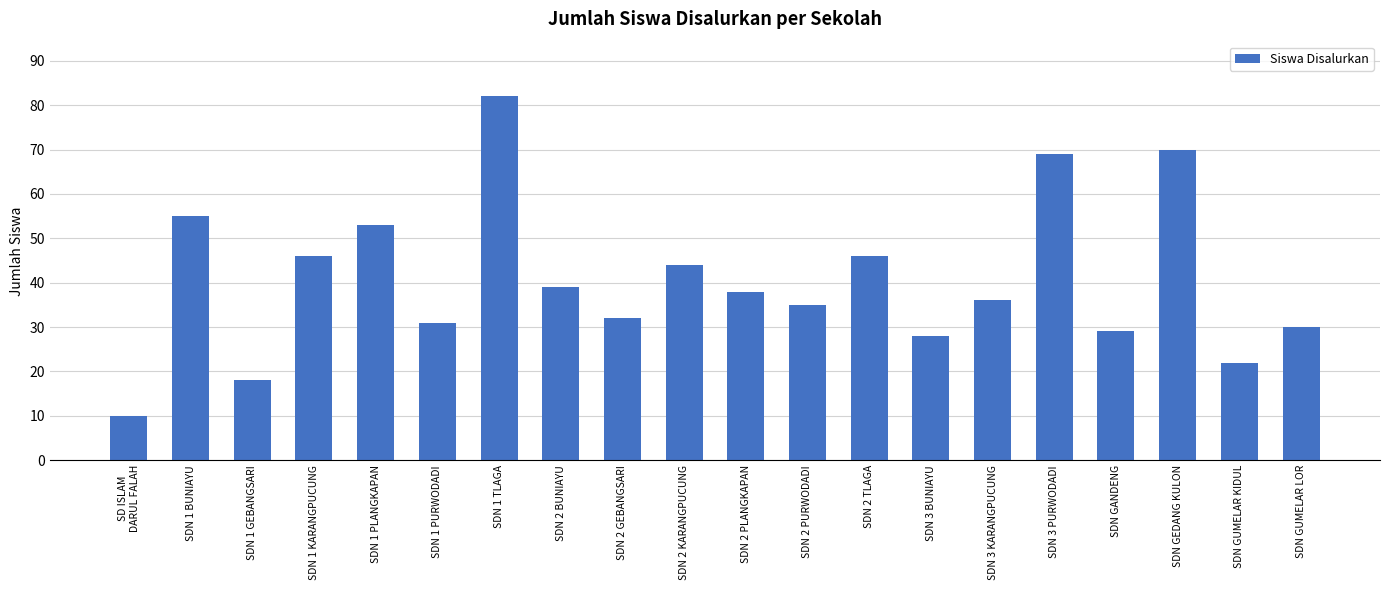

What is the label of the 8th bar from the right?

SDN 2 TLAGA